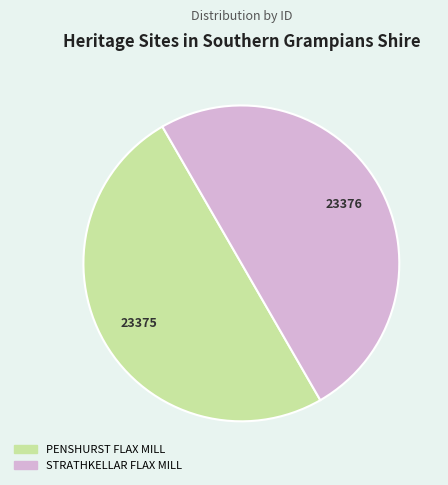

How many segments does this pie chart have?

2